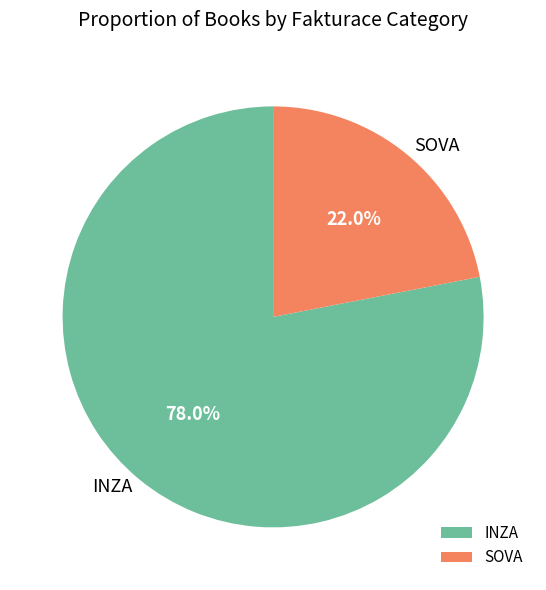

To the nearest percent, what is the average slice percentage?

50%